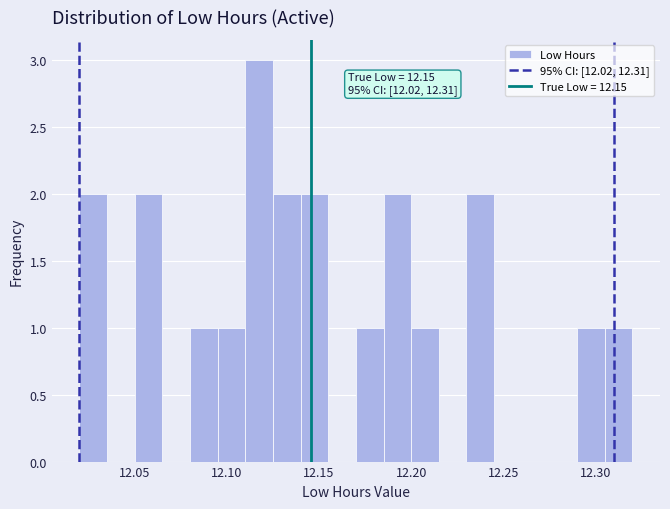

Around what value on the x-axis is the tallest bar? Give the approximate position of its centre, as read against the axis.

12.120